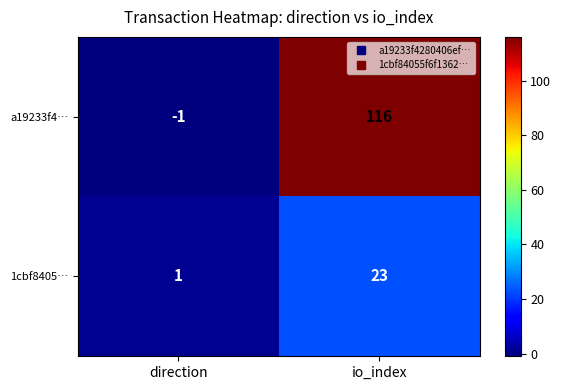

What is the maximum value shown in the chart?

116